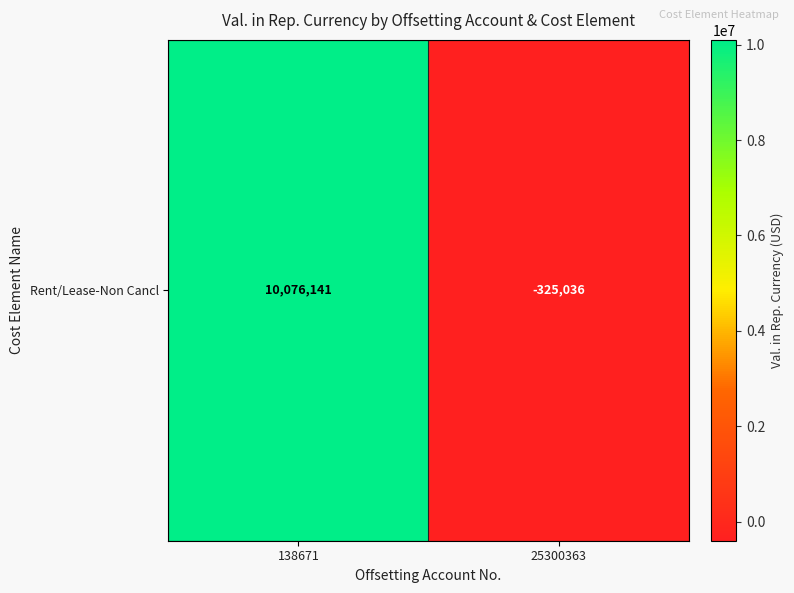

Reading right to left, list all the values displayed in this chart.

25300363=-325035.5	138671=10076140.7